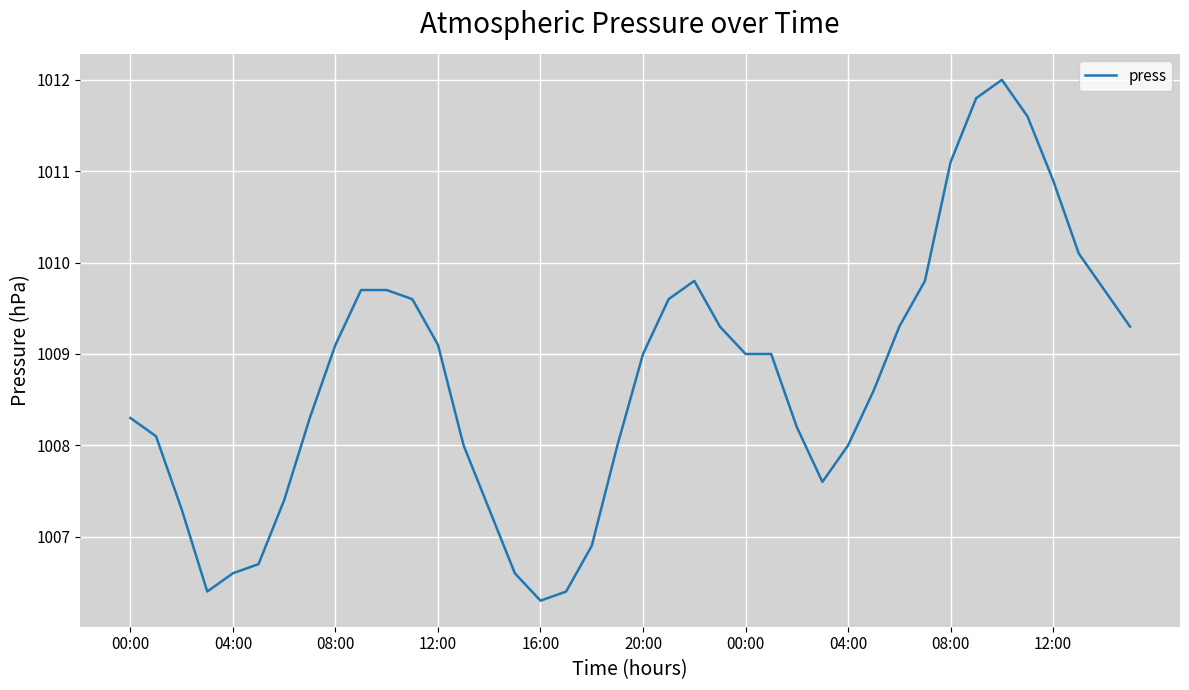

What is the minimum value shown in the chart?

1006.3